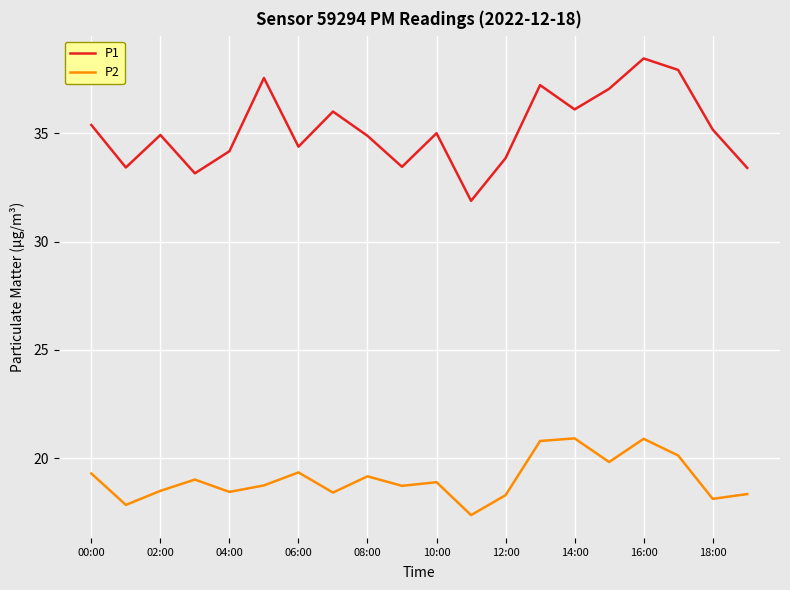

True or false: P2 and P1 intersect in this chart.

False